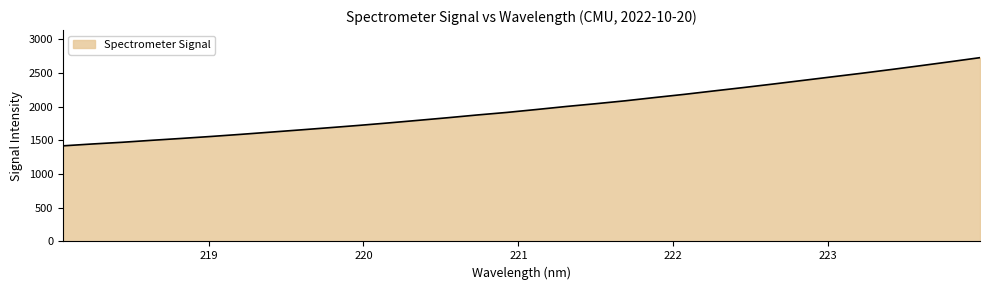

Count the number of values greater than 1957.

16